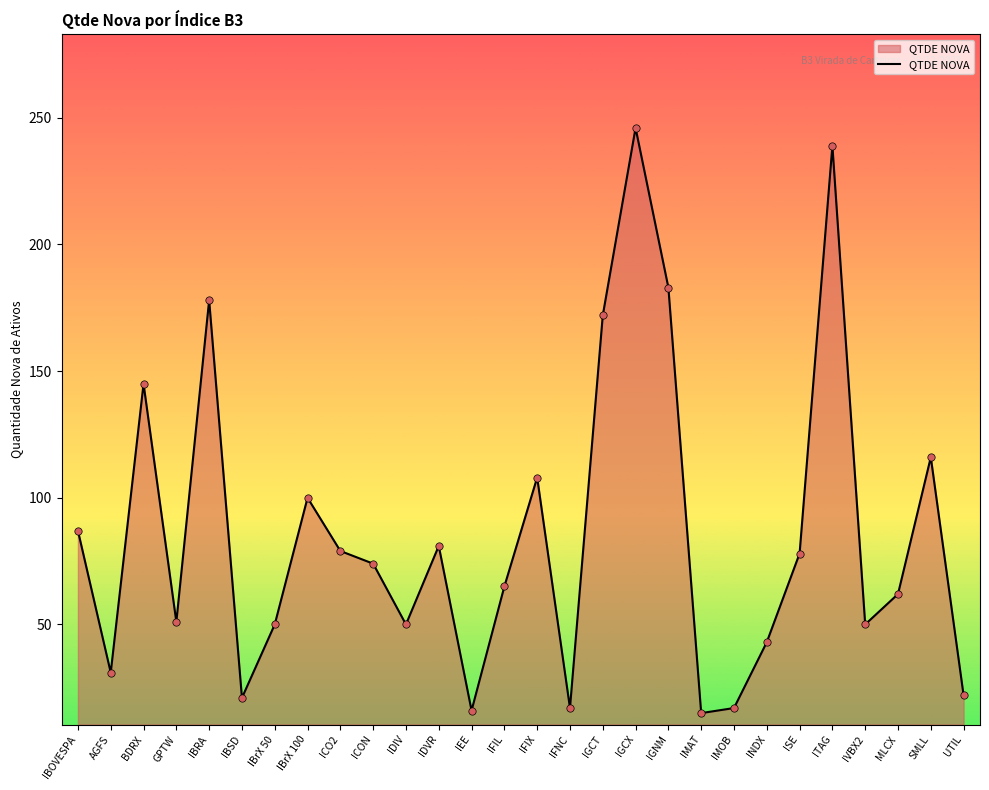

Approximately how many times larger is the value at SMLL compared to IMAT?

7.7